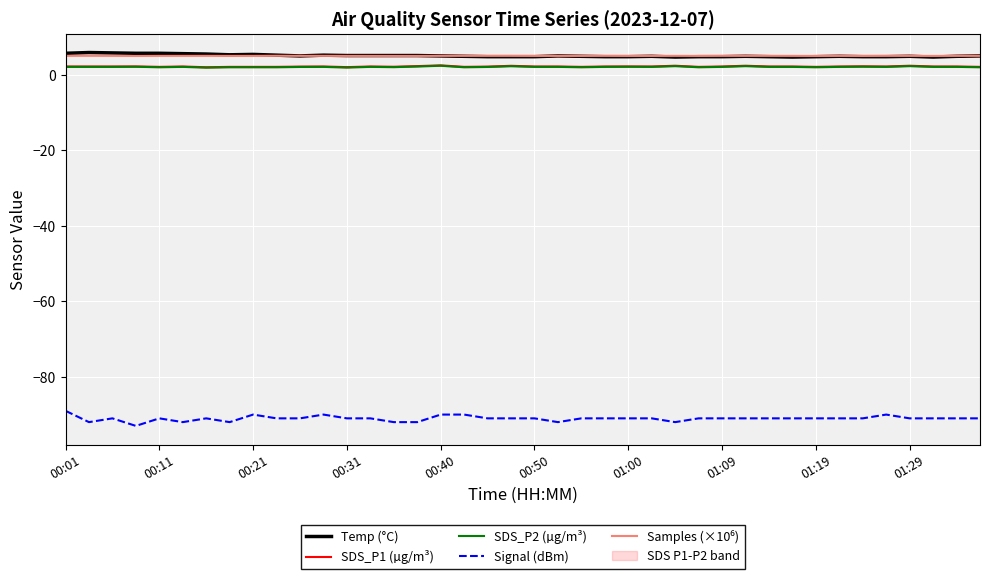

True or false: SDS_P2 (µg/m³) and Signal (dBm) intersect in this chart.

False